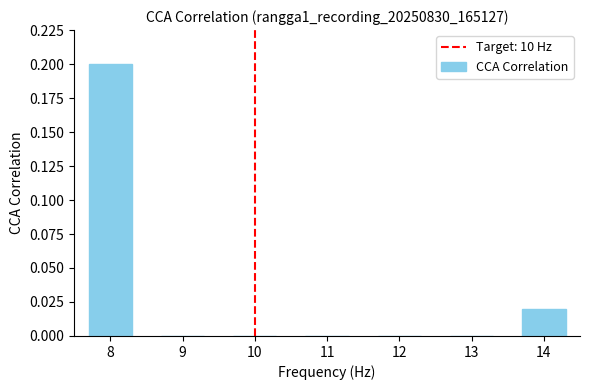

Which has a higher value, 11 or 8?

8